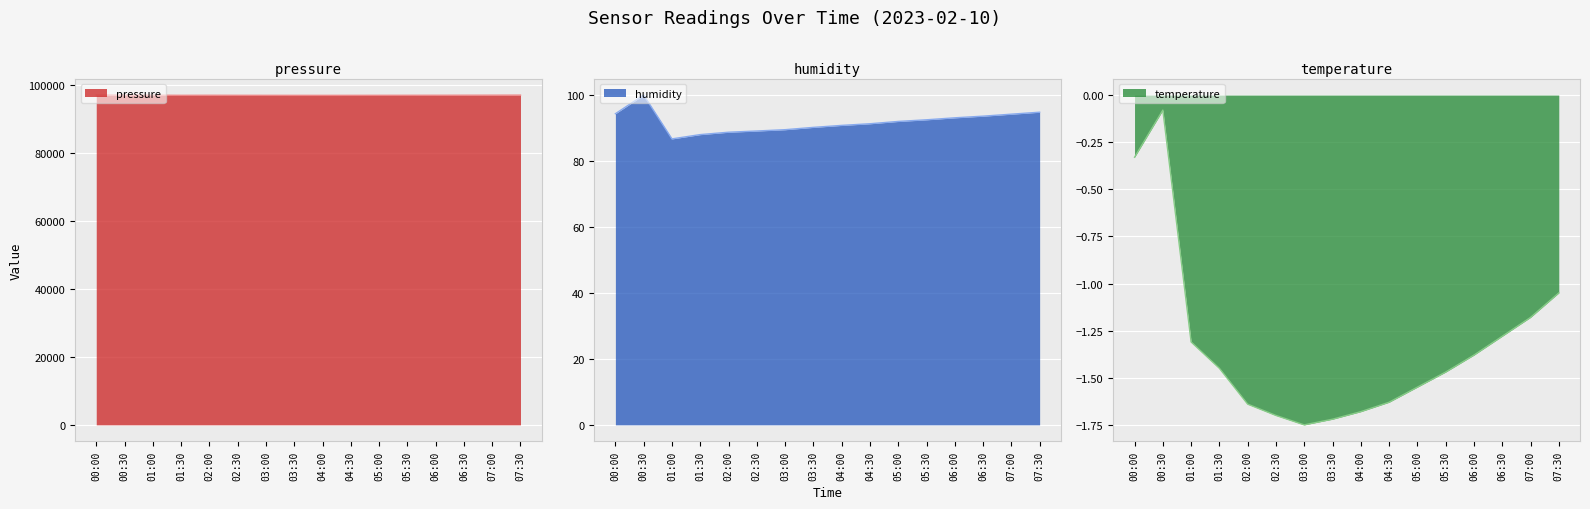

Does the chart display data point markers on the line(s)?

No